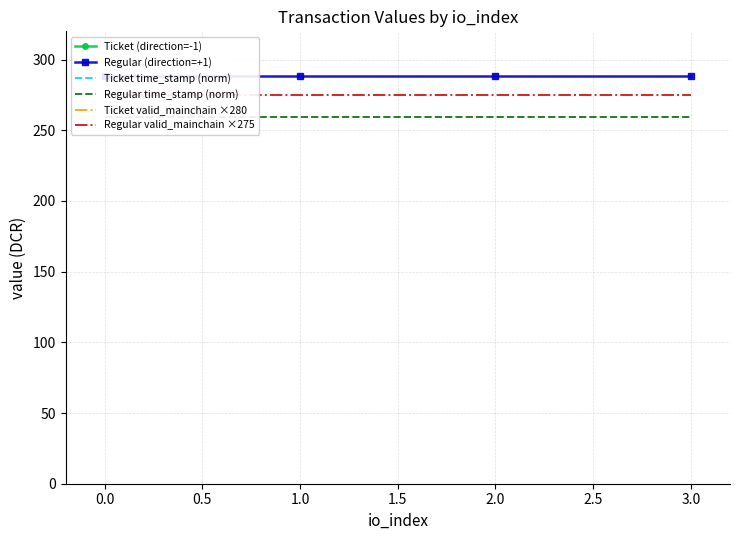

What is the maximum value shown in the chart?

288.6